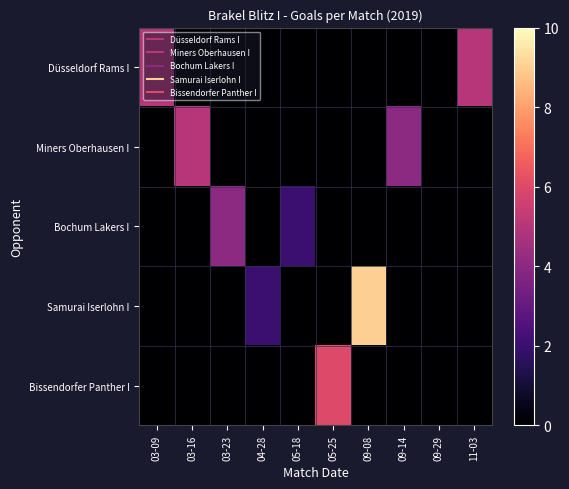

Reading right to left, list all the values displayed in this chart.

Düsseldorf Rams I: 11-03=5	09-29=0	09-14=0	09-08=0	05-25=0	05-18=0	04-28=0	03-23=0	03-16=0	03-09=5
Miners Oberhausen I: 11-03=0	09-29=0	09-14=4	09-08=0	05-25=0	05-18=0	04-28=0	03-23=0	03-16=5	03-09=0
Bochum Lakers I: 11-03=0	09-29=0	09-14=0	09-08=0	05-25=0	05-18=2	04-28=0	03-23=4	03-16=0	03-09=0
Samurai Iserlohn I: 11-03=0	09-29=0	09-14=0	09-08=9	05-25=0	05-18=0	04-28=2	03-23=0	03-16=0	03-09=0
Bissendorfer Panther I: 11-03=0	09-29=0	09-14=0	09-08=0	05-25=6	05-18=0	04-28=0	03-23=0	03-16=0	03-09=0